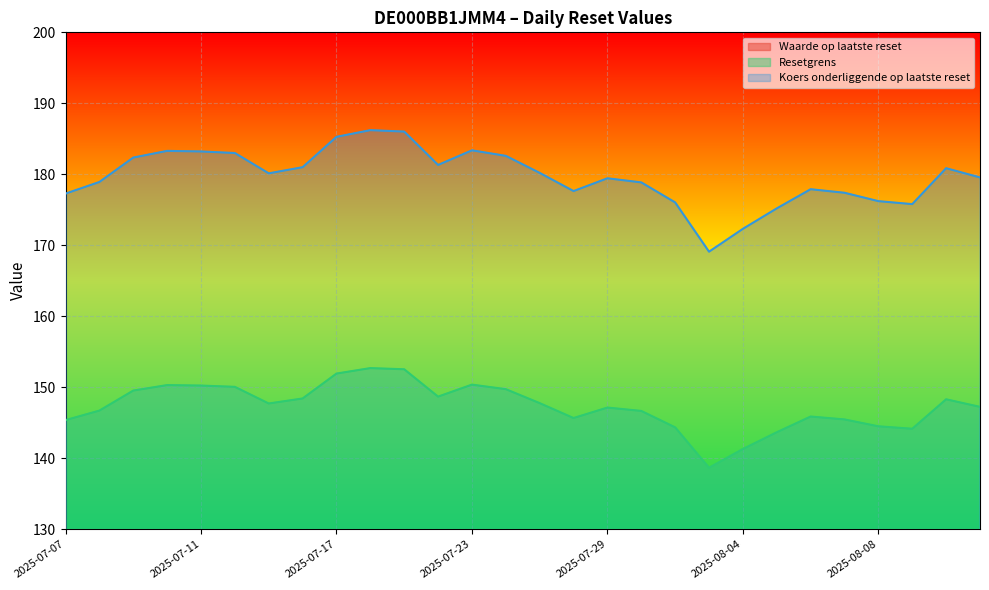

True or false: Resetgrens has more than 0 points higher than both neighbors.

True